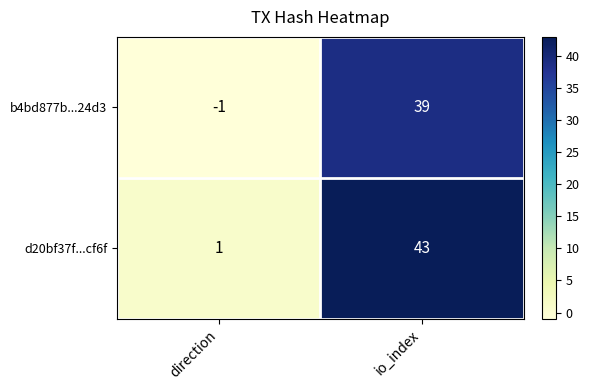

Which series has the largest total across all categories?

d20bf37f...cf6f